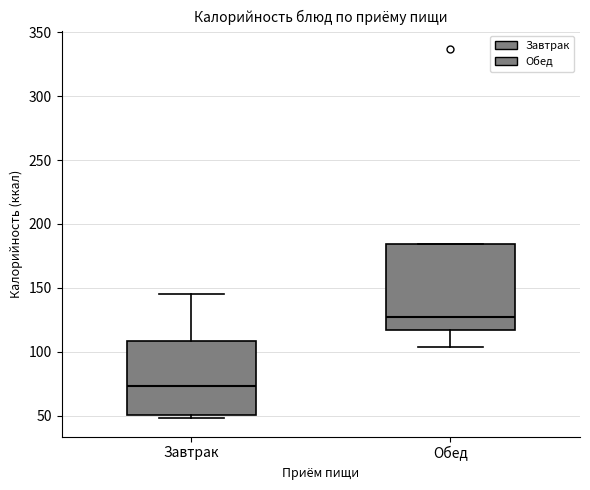

Reading left to right, transcribe this box plot: for each box, give where its median line is, the range the box spans, and where its two whiskers end, as read against the y-axis. The values are not printed on the chart, so give them approximately, as read against the axis.

Завтрак: median 75, box 50 to 110, whiskers 50 (just below the box's lower edge) to 145
Обед: median 125, box 115 to 185, whiskers 105 to 185